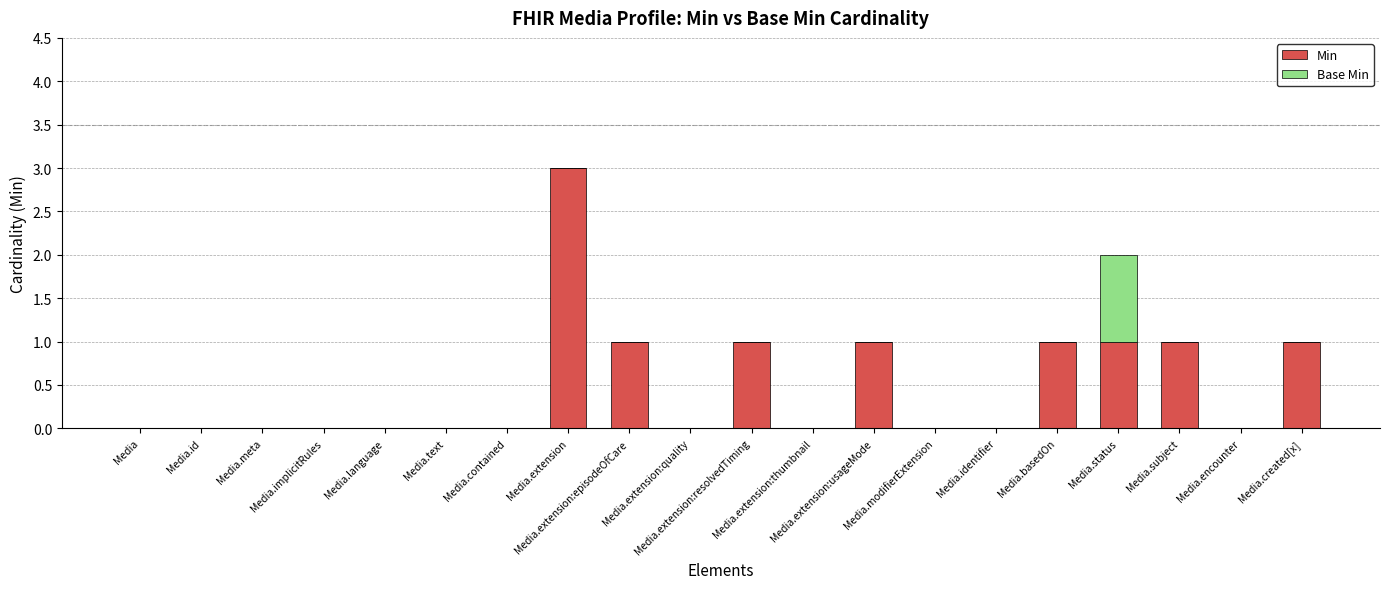

Are the bars horizontal?

No